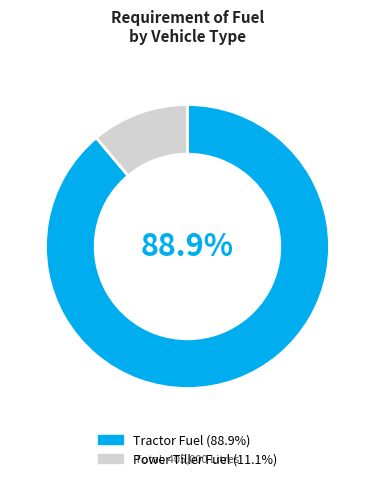

Between Tractor Fuel and Power Tiller Fuel, which is larger?

Tractor Fuel